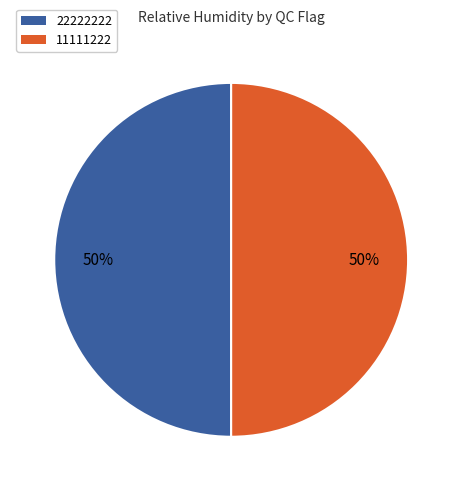

The 22222222 slice represents 63% of the pie. True or false?

False